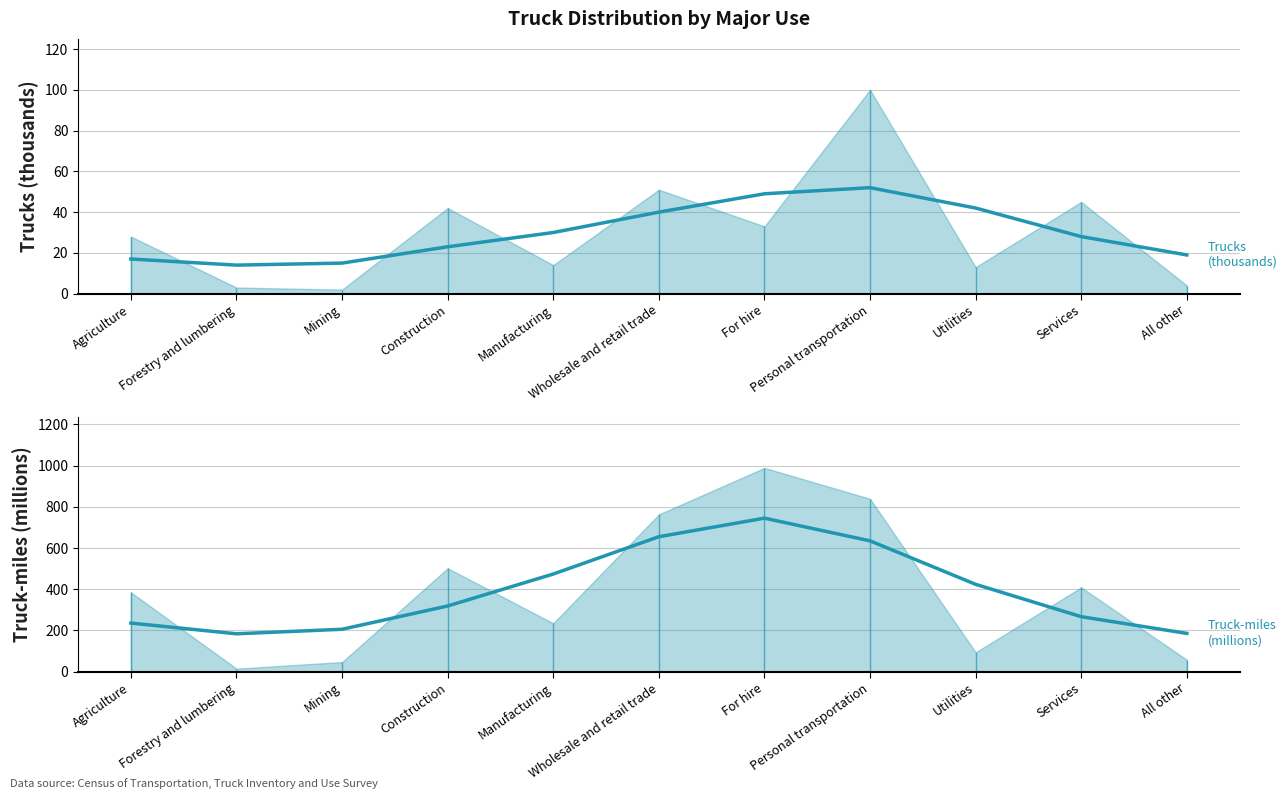

The Trucks (thousands) series shows 14 at Agriculture. True or false?

False